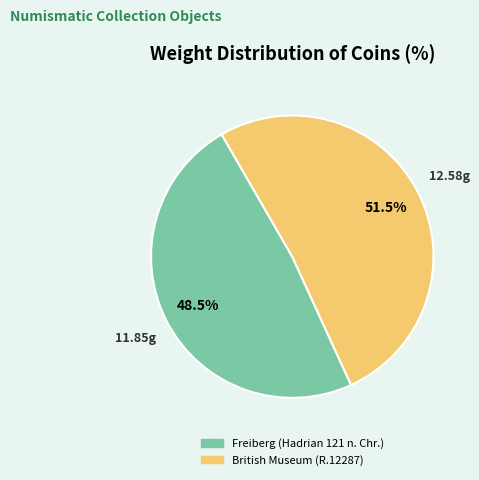

Which category has the biggest portion of the pie?

British Museum (R.12287)